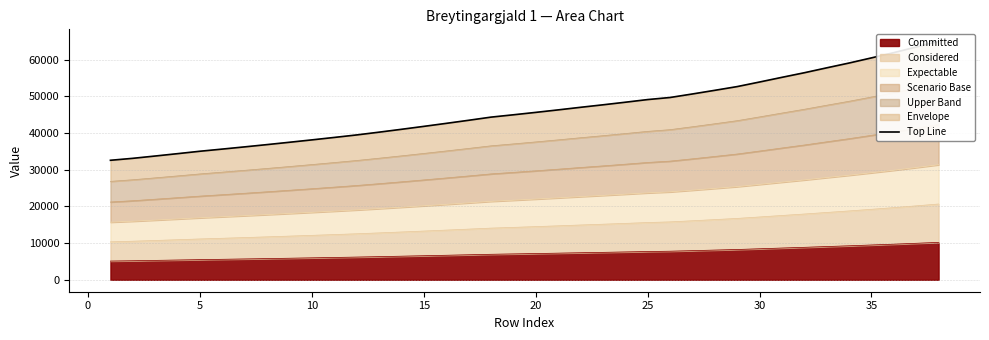

What is the difference between the second highest and minimum values?

30862